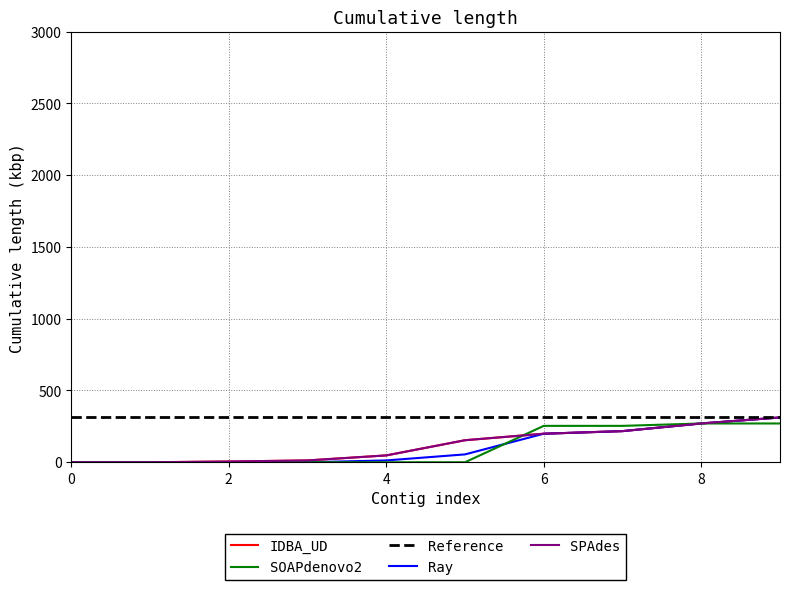

Which series has the largest total across all categories?

Reference